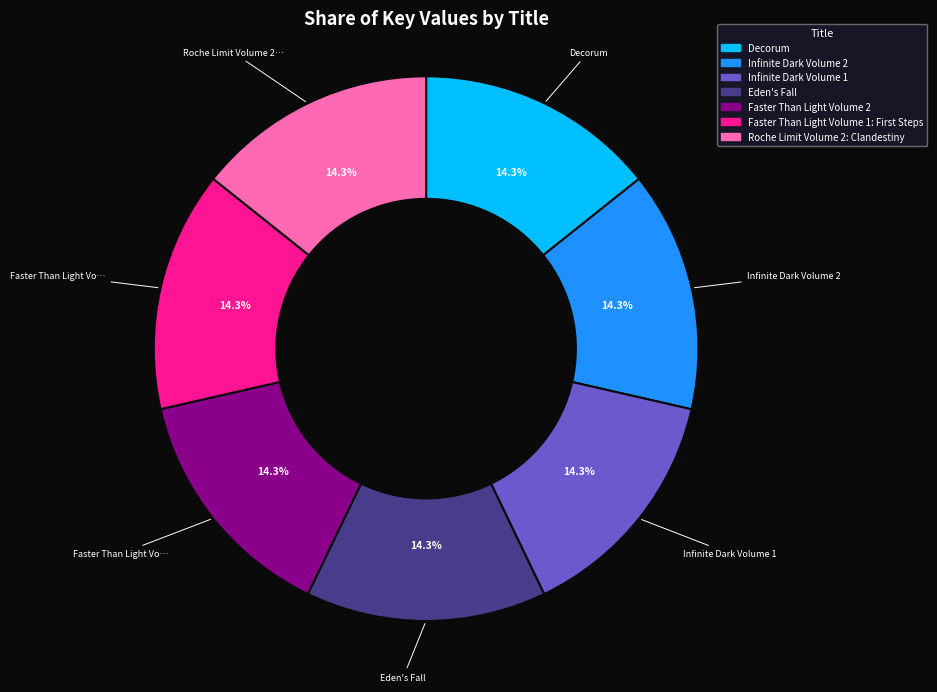

To the nearest percent, what is the combined percentage of Faster Than Light Volume 2 and Infinite Dark Volume 2?

29%